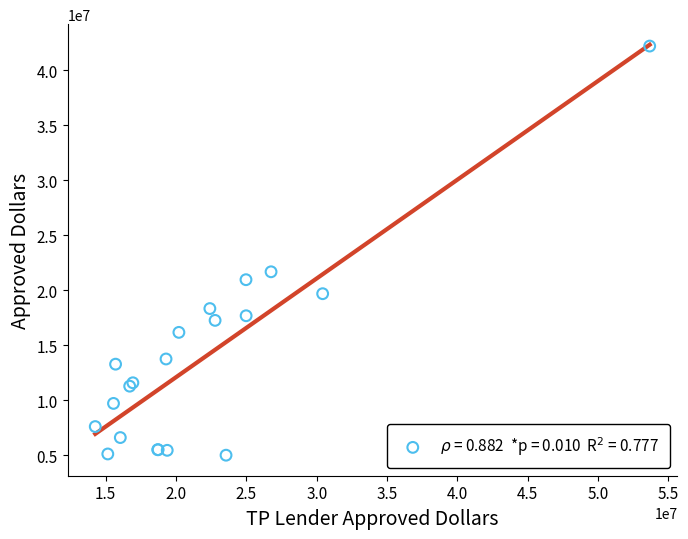

What Y value in the scatter plot is closest to 23611000?

21686000